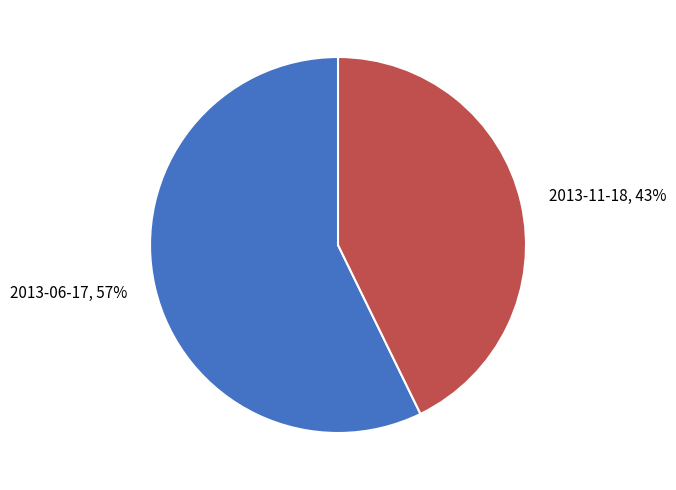

Approximately how many times larger is the value at 2013-06-17 compared to 2013-11-18?

1.3